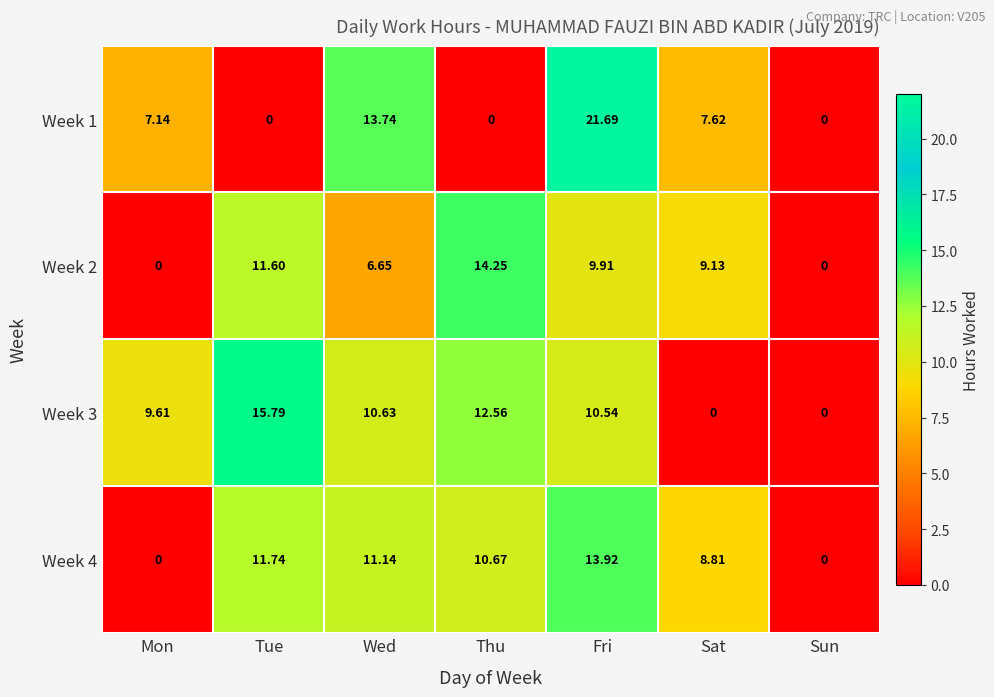

At which category is the sum across all series the highest?

Fri